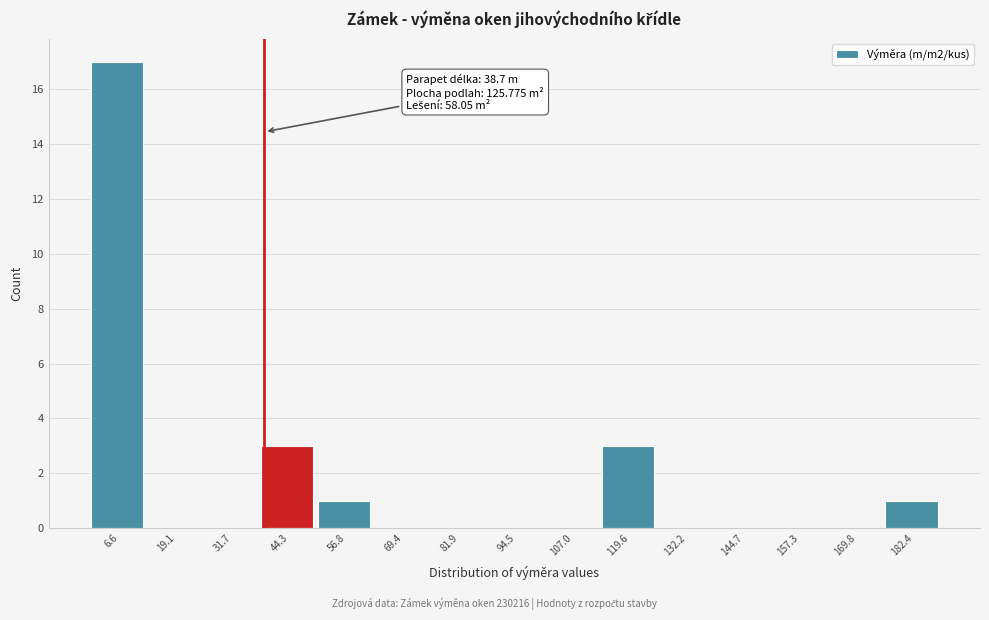

Over which range of the x-axis is the bar tallest?

0 to 12